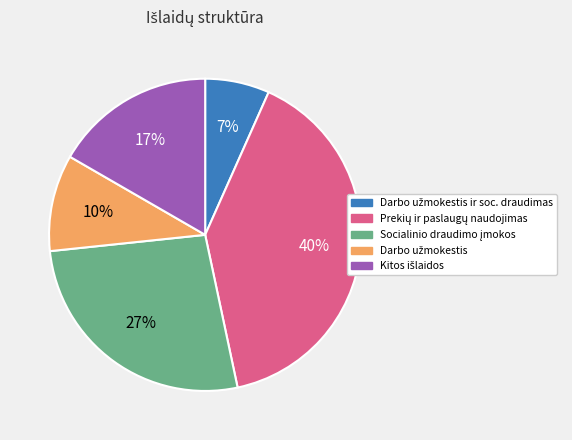

Is there a majority slice in this chart?

No